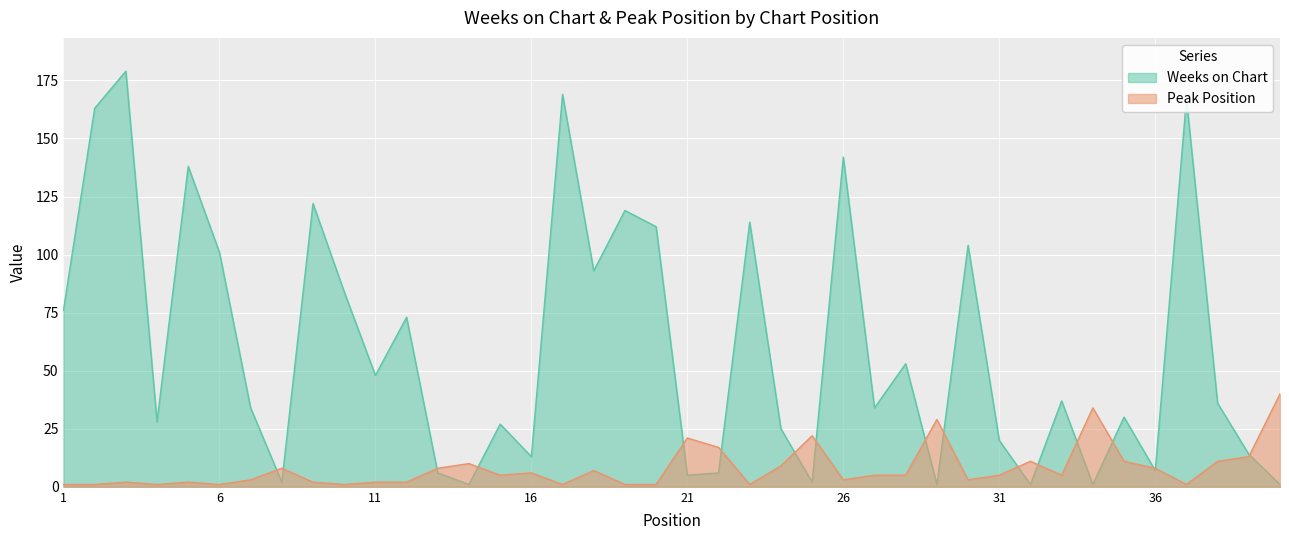

At which label is Peak Position closest to 20?

21